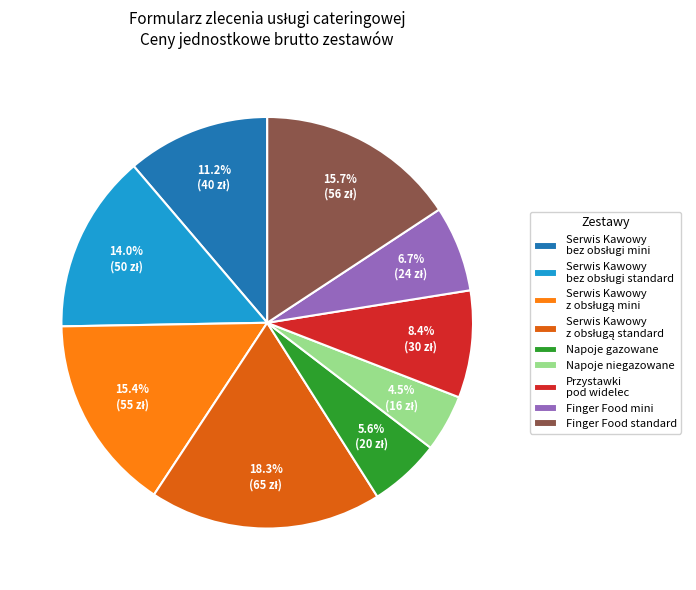

Is there any slice that represents more than half of the pie?

No